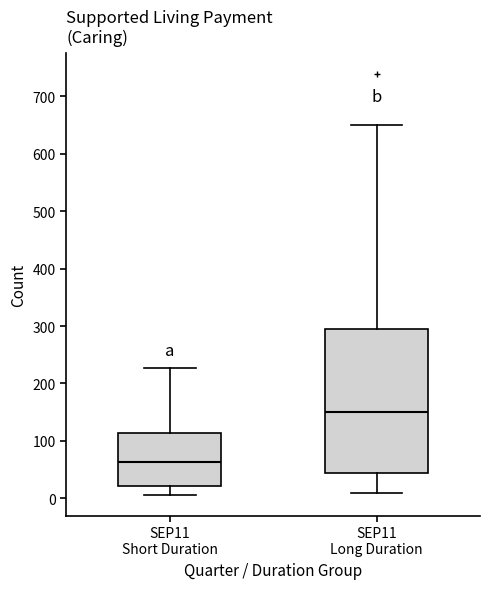

Which box has the highest median line?

SEP11 Long Duration